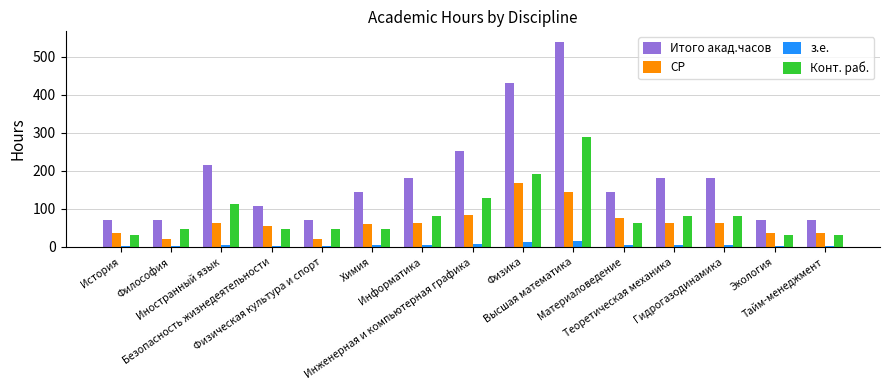

What is the label of the 6th bar from the right?

Высшая математика